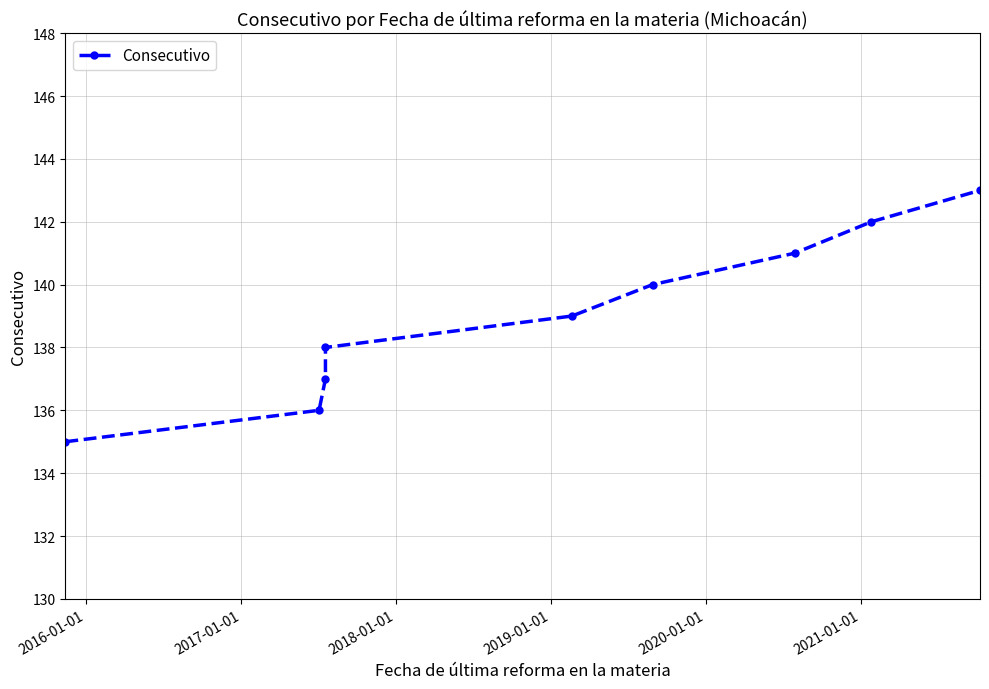

What is the sum of the values at 2020-01-01 and 2021-01-01?

281